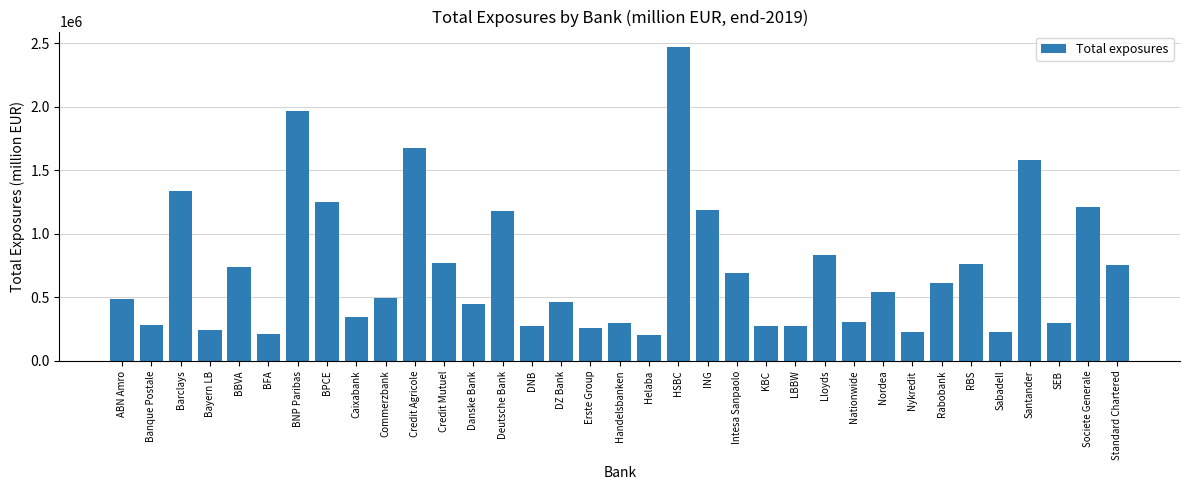

How many distinct data groups are displayed?

1